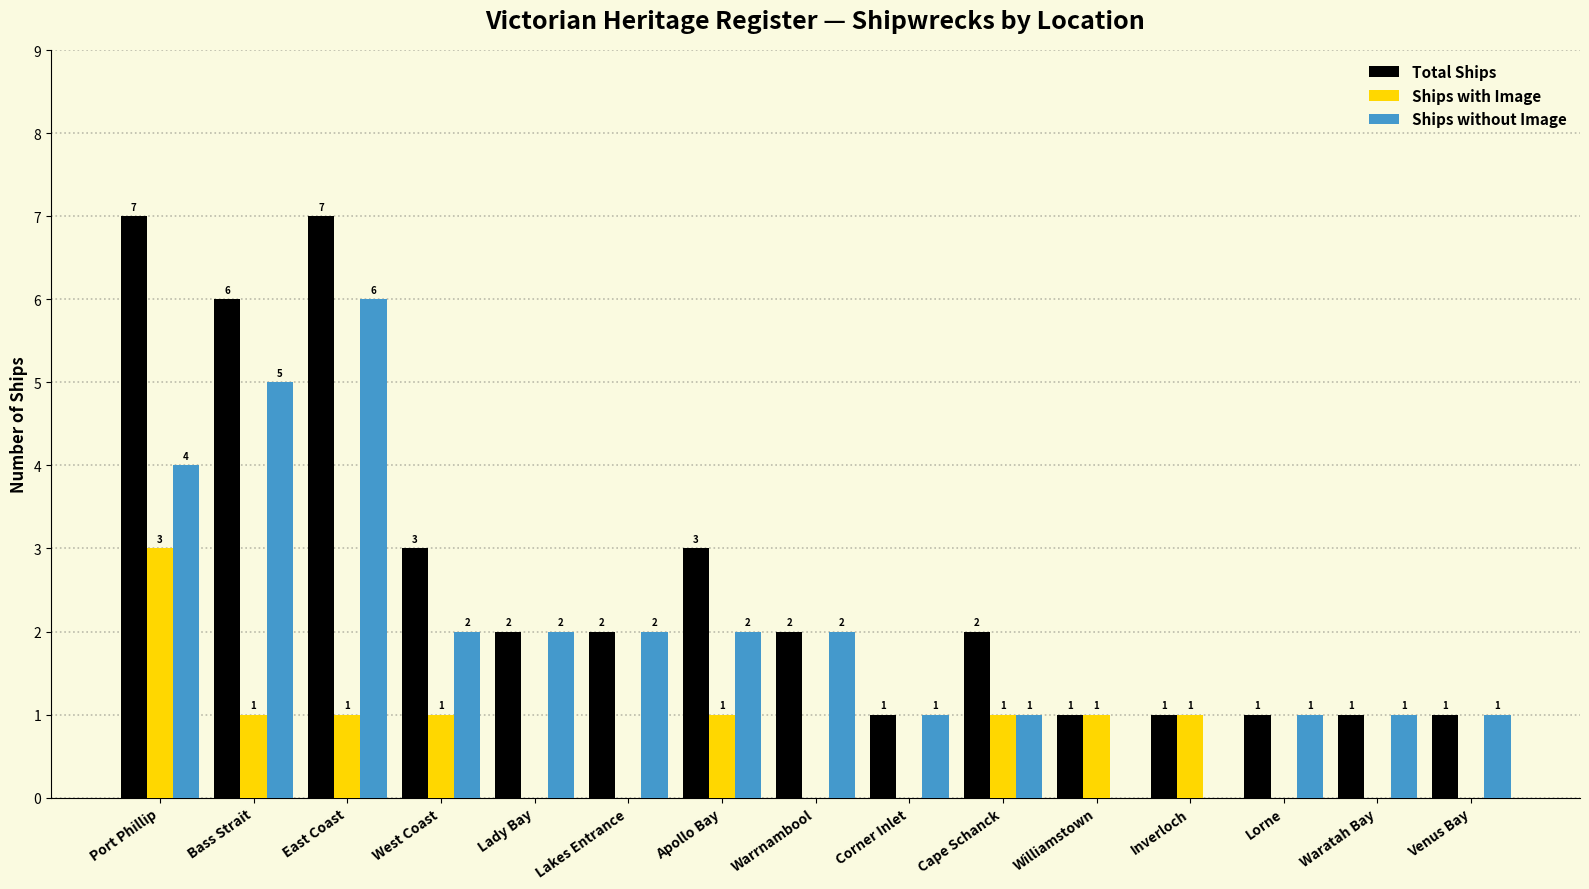

Reading left to right, what are all the values shown in this chart?

Total Ships: Port Phillip=7	Bass Strait=6	East Coast=7	West Coast=3	Lady Bay=2	Lakes Entrance=2	Apollo Bay=3	Warrnambool=2	Corner Inlet=1	Cape Schanck=2	Williamstown=1	Inverloch=1	Lorne=1	Waratah Bay=1	Venus Bay=1
Ships with Image: Port Phillip=3	Bass Strait=1	East Coast=1	West Coast=1	Lady Bay=0	Lakes Entrance=0	Apollo Bay=1	Warrnambool=0	Corner Inlet=0	Cape Schanck=1	Williamstown=1	Inverloch=1	Lorne=0	Waratah Bay=0	Venus Bay=0
Ships without Image: Port Phillip=4	Bass Strait=5	East Coast=6	West Coast=2	Lady Bay=2	Lakes Entrance=2	Apollo Bay=2	Warrnambool=2	Corner Inlet=1	Cape Schanck=1	Williamstown=0	Inverloch=0	Lorne=1	Waratah Bay=1	Venus Bay=1